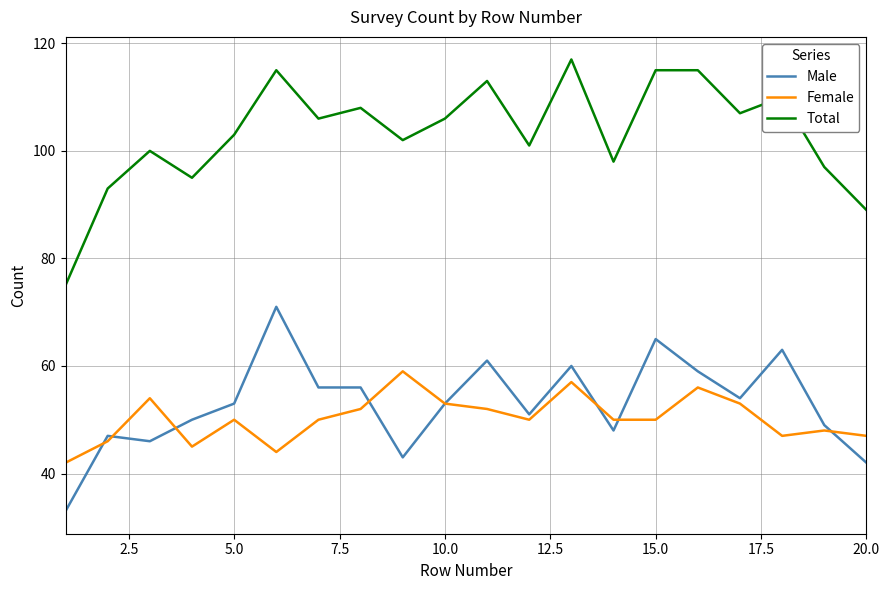

Reading right to left, list all the values displayed in this chart.

Male: 42	49	63	54	59	65	48	60	51	61	53	43	56	56	71	53	50	46	47	33
Female: 47	48	47	53	56	50	50	57	50	52	53	59	52	50	44	50	45	54	46	42
Total: 89	97	110	107	115	115	98	117	101	113	106	102	108	106	115	103	95	100	93	75